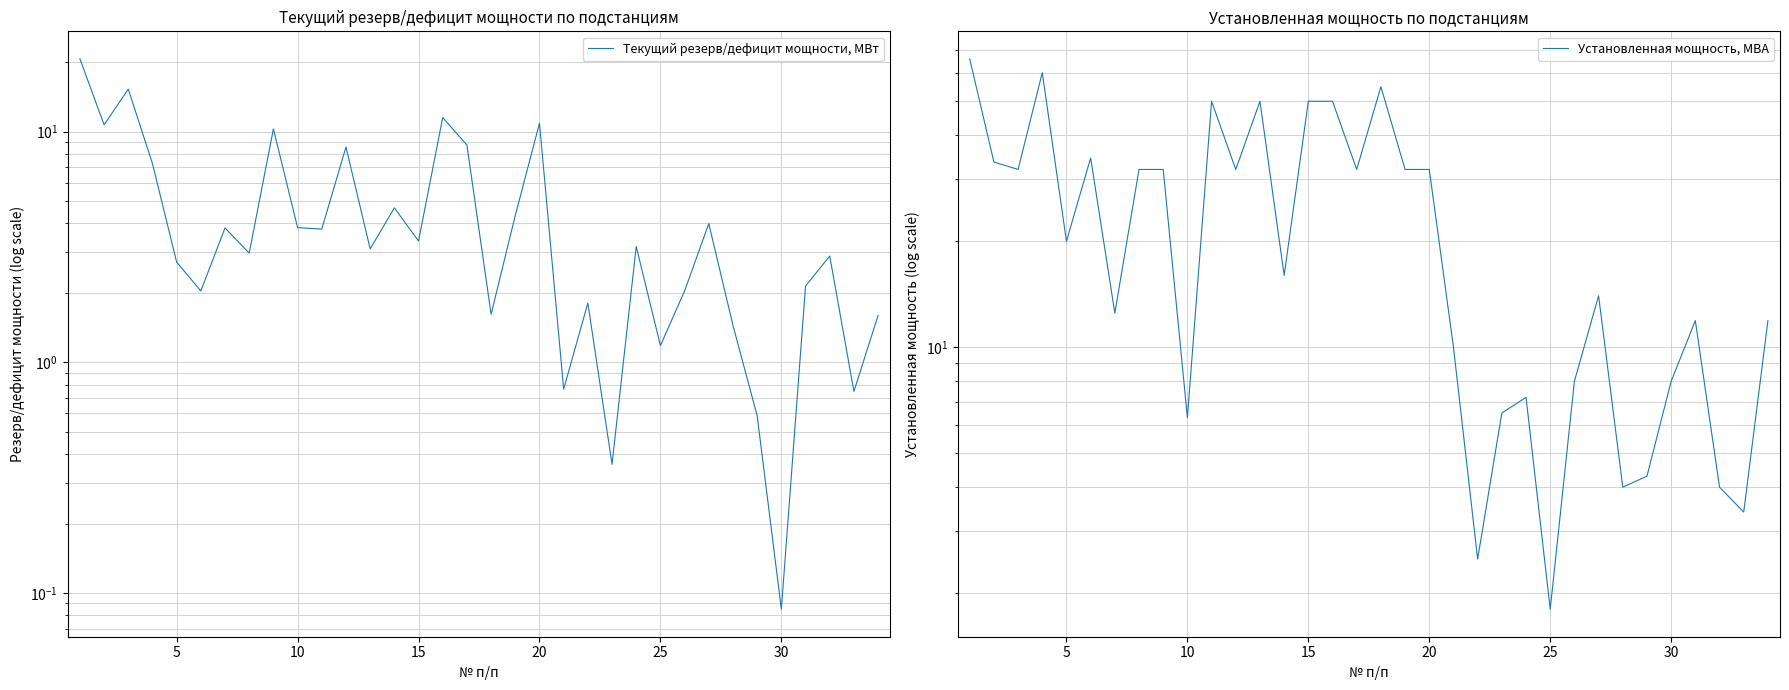

Is this an area chart (filled region under the line)?

No